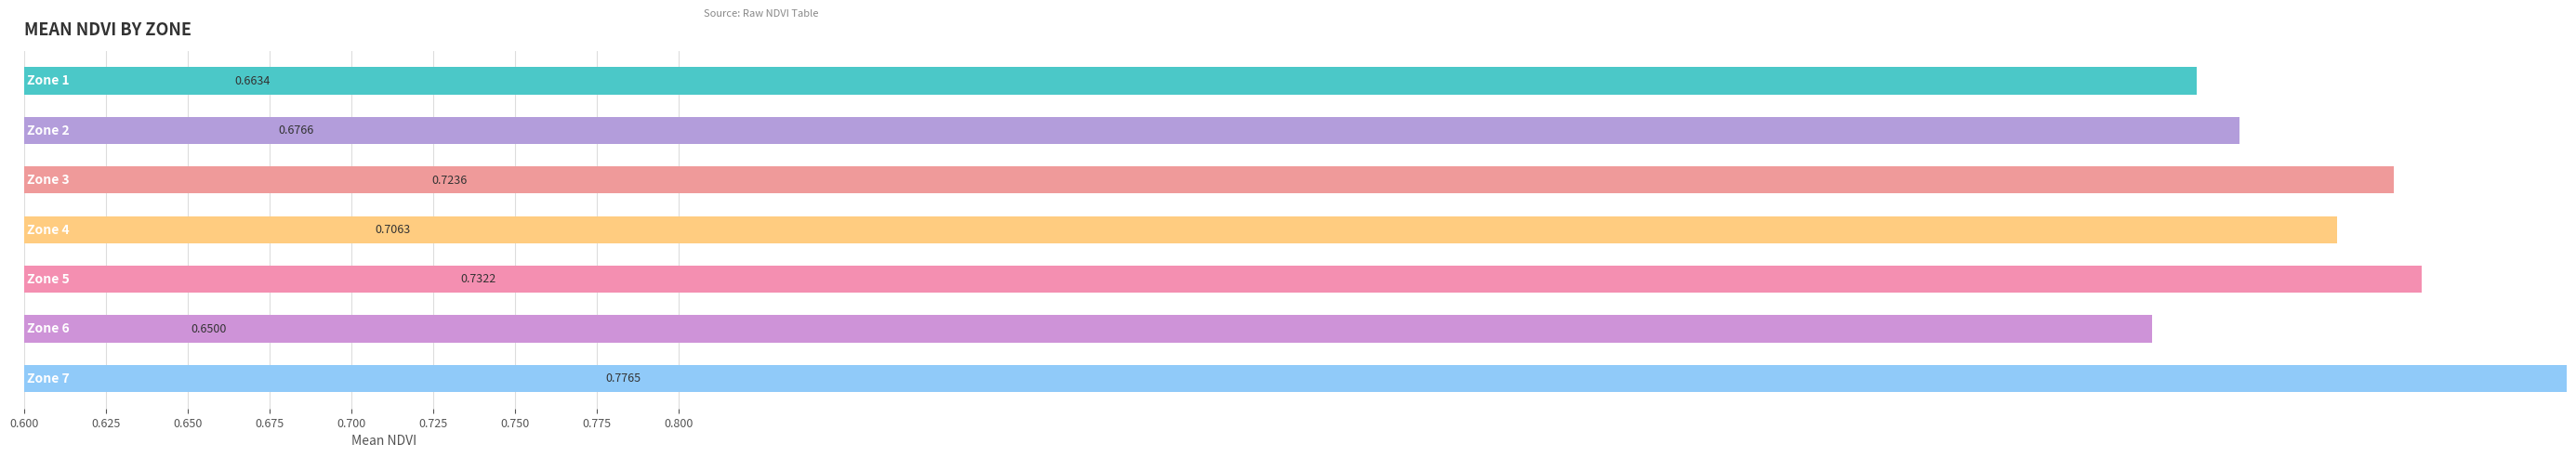

What is the minimum value shown in the chart?

0.7